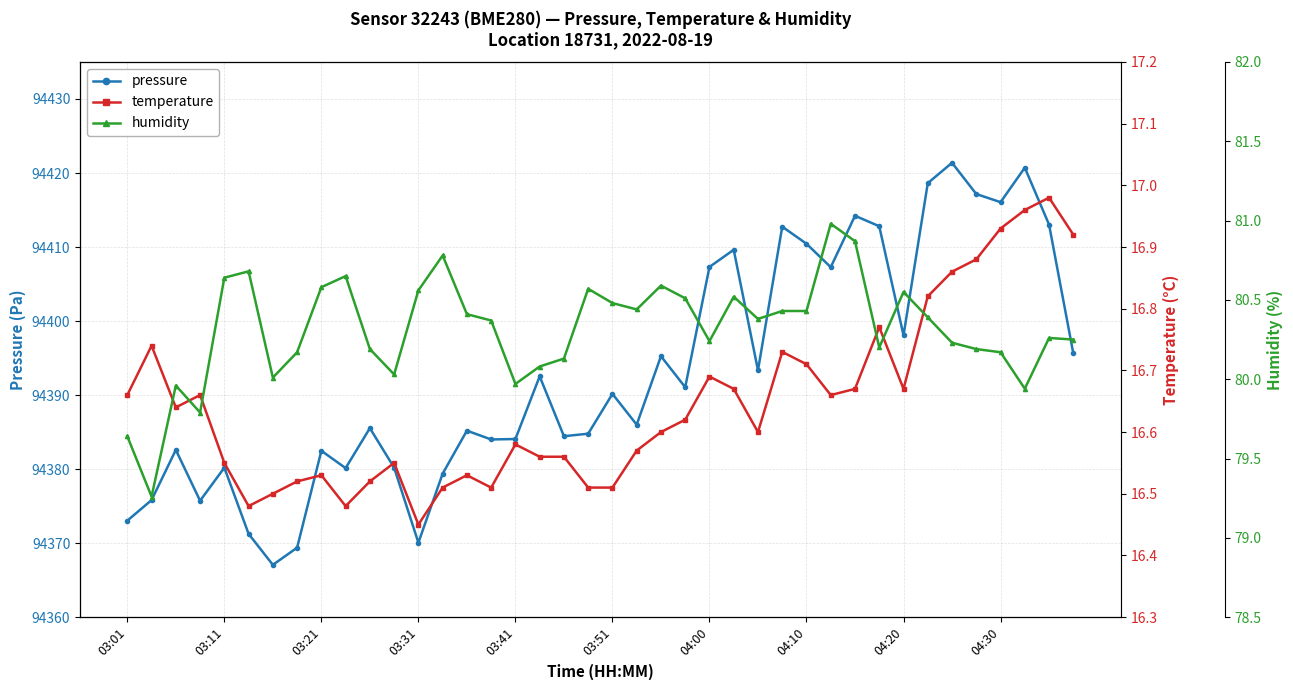

What are all the series names shown in the legend?

pressure, temperature, humidity